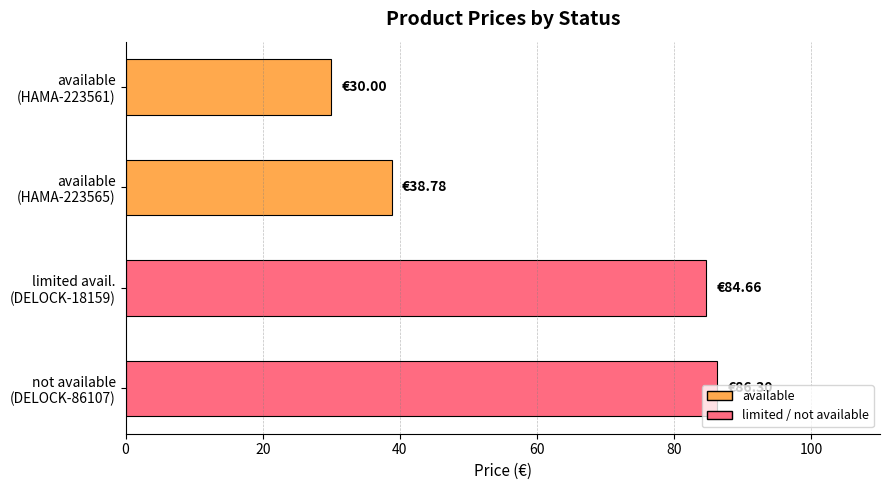

What is the average value?

59.9